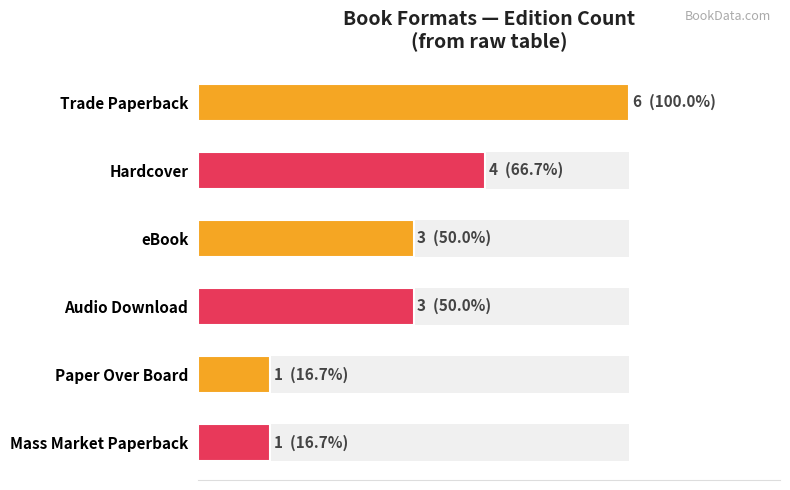

Count the values in the range 1 to 4.

5